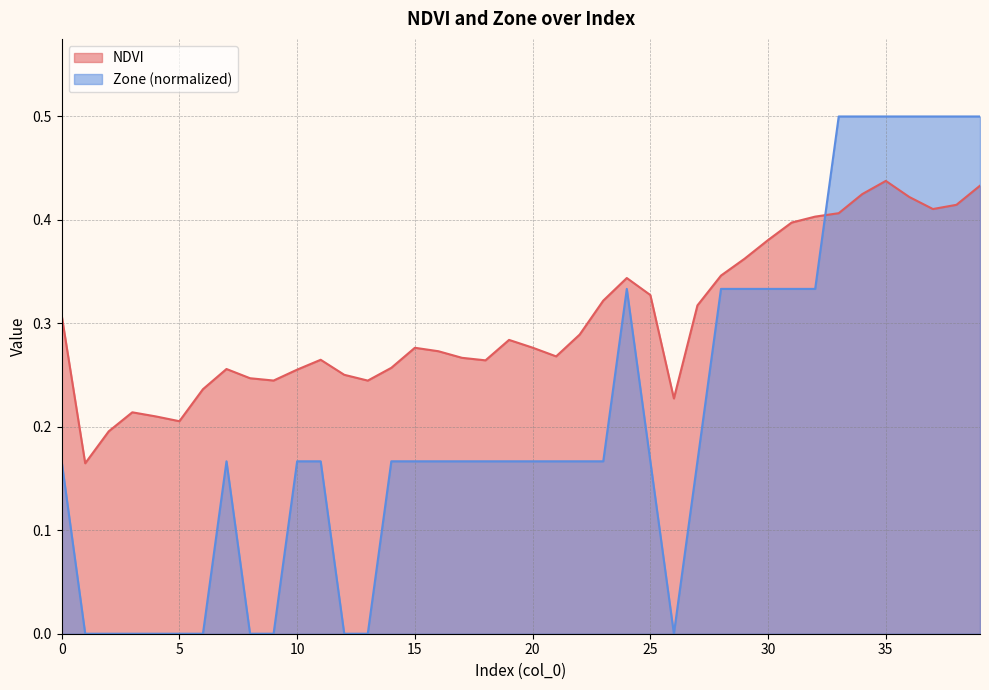

Rank the series by their maximum value, from highest to lowest.

Zone (normalized), NDVI